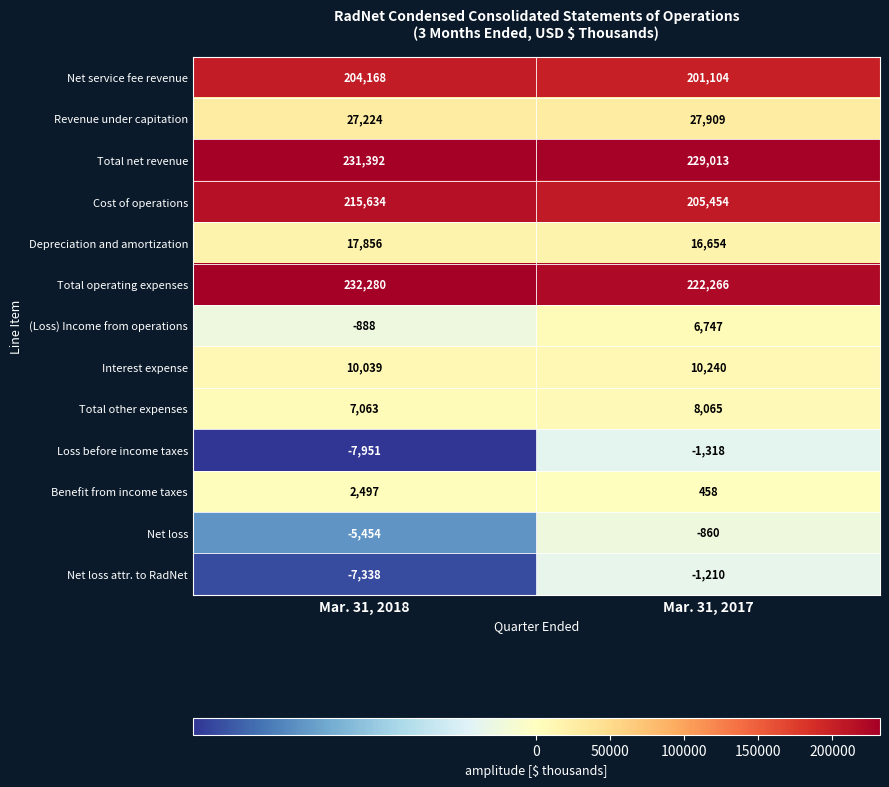

What is the average value of the Interest expense series?

10140